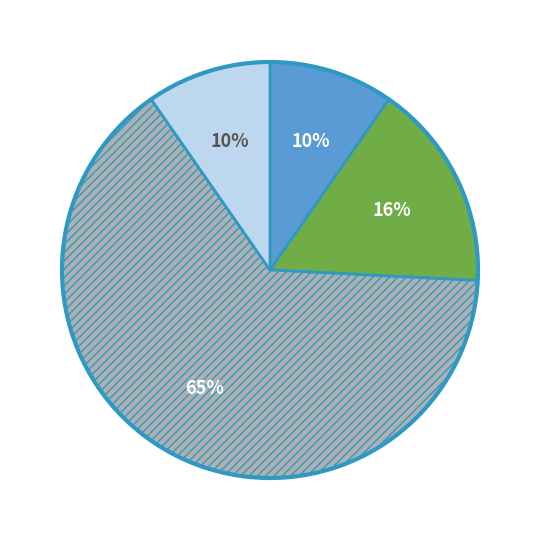

To the nearest percent, what is the average slice percentage?

25%